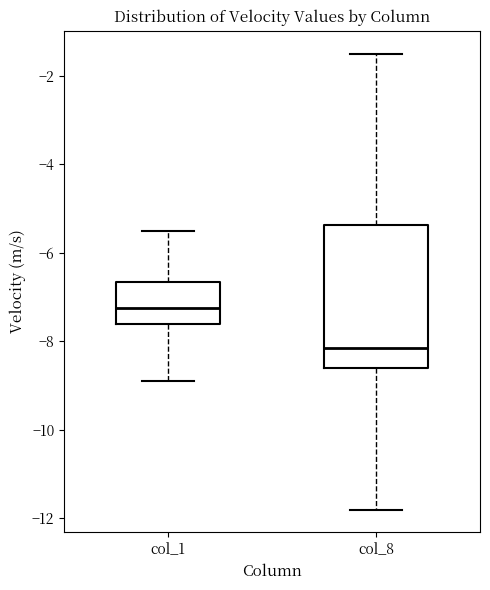

Which box is the tallest, from its lower edge to its upper edge?

col_8